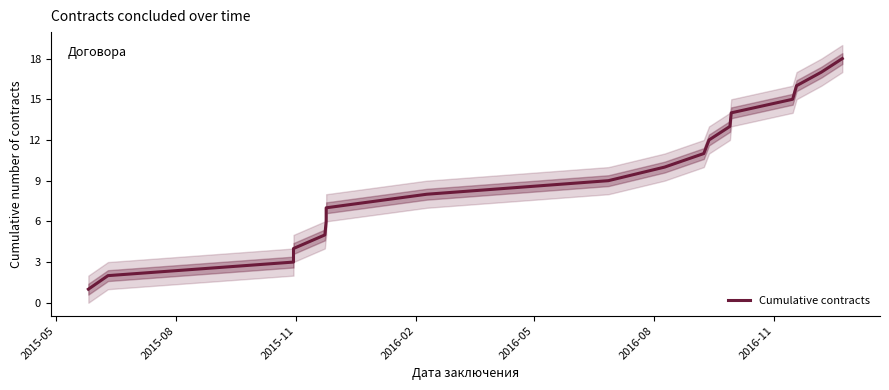

What is the average value?

10